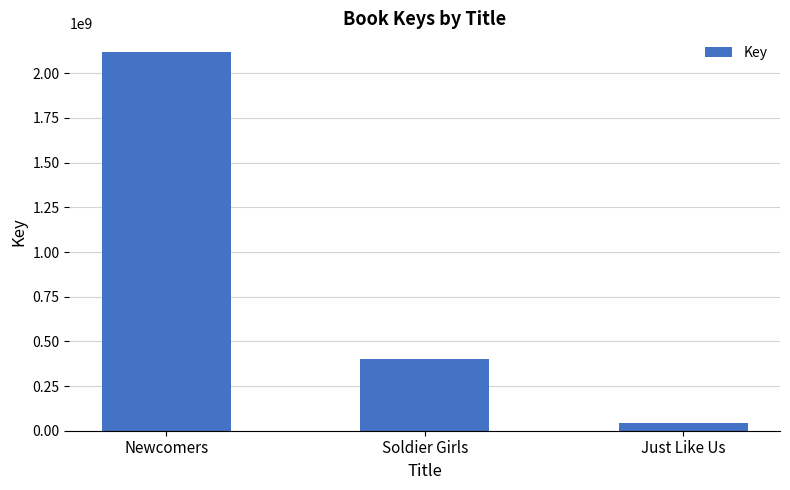

Between Newcomers and Just Like Us, which is larger?

Newcomers